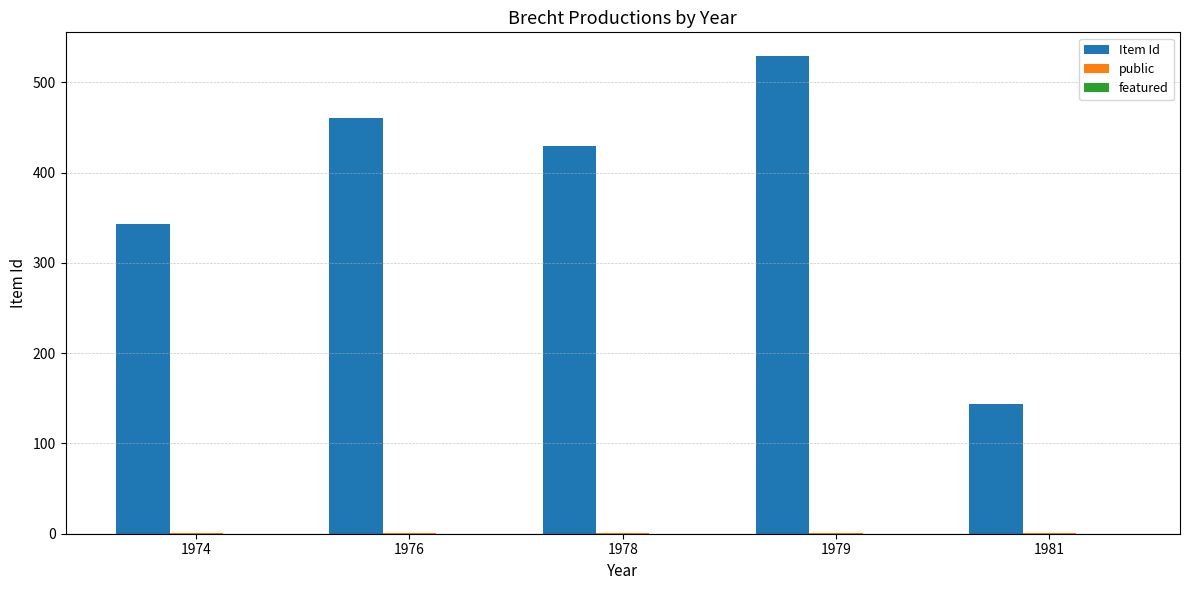

True or false: Item Id has a value of 811 at 1976.

False